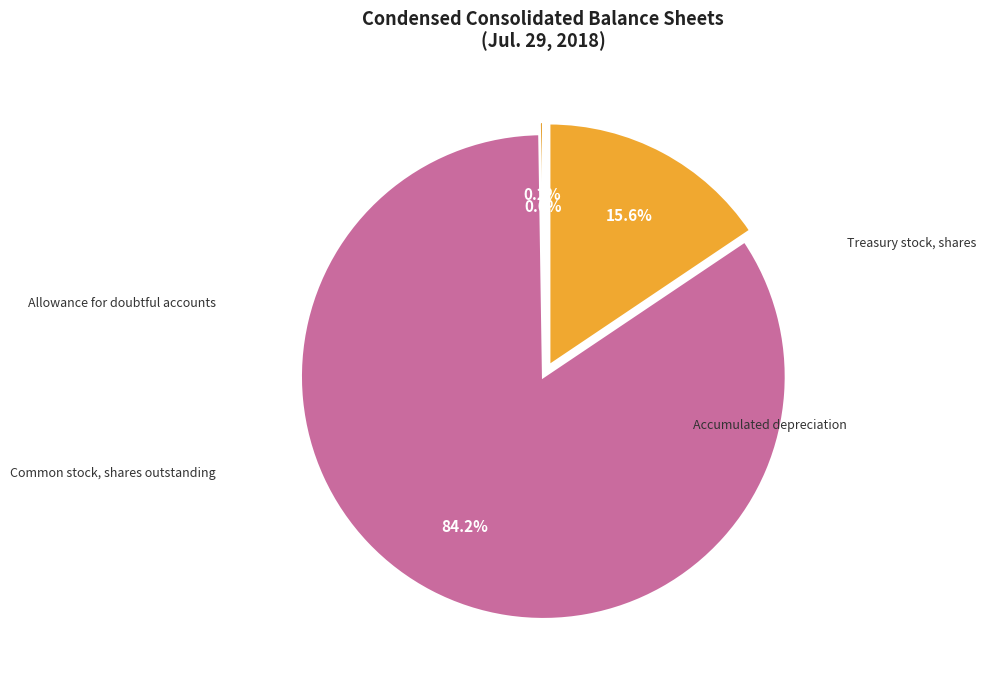

Combined, do Common stock, shares outstanding and Allowance for doubtful accounts account for over 50%?

Yes